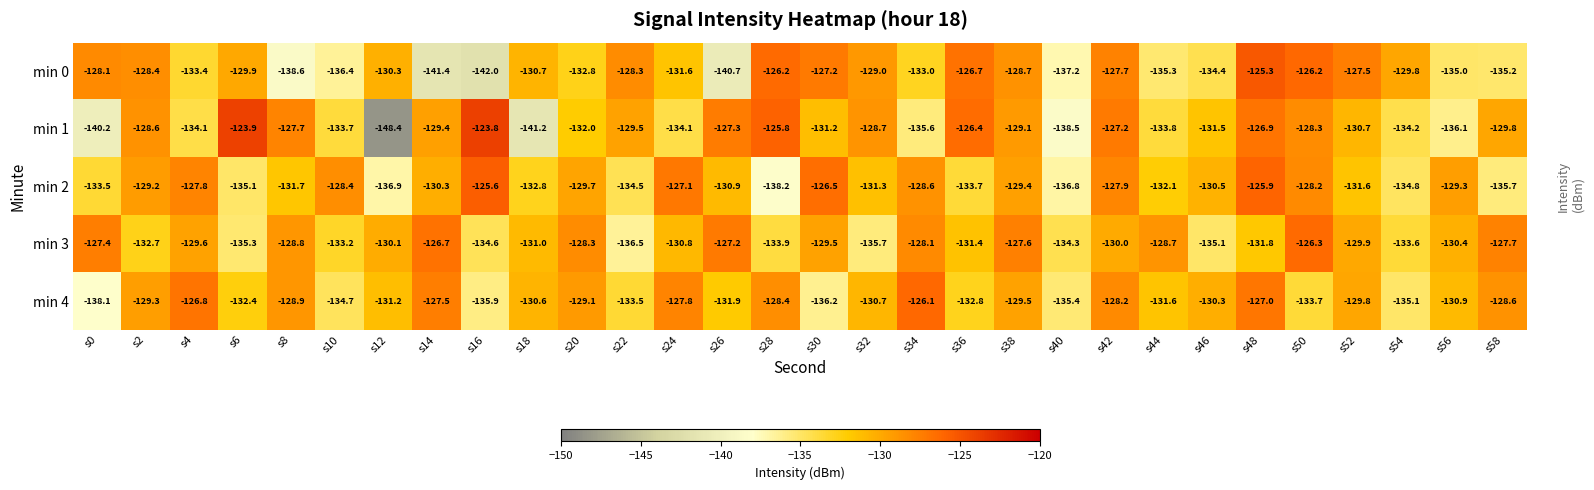

True or false: min 0 has a value of -192.2 at s54.

False